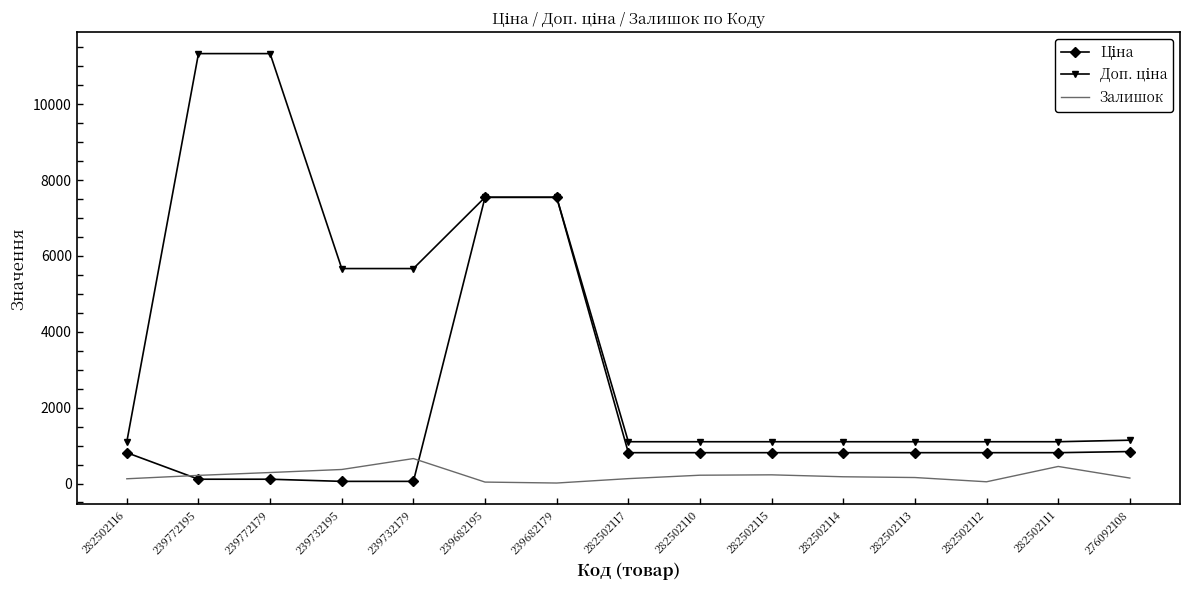

What is the maximum value shown in the chart?

11334.0